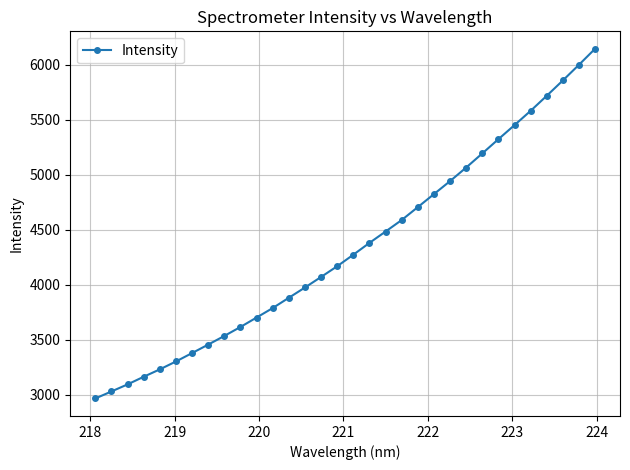

How many values are below 4272?

16